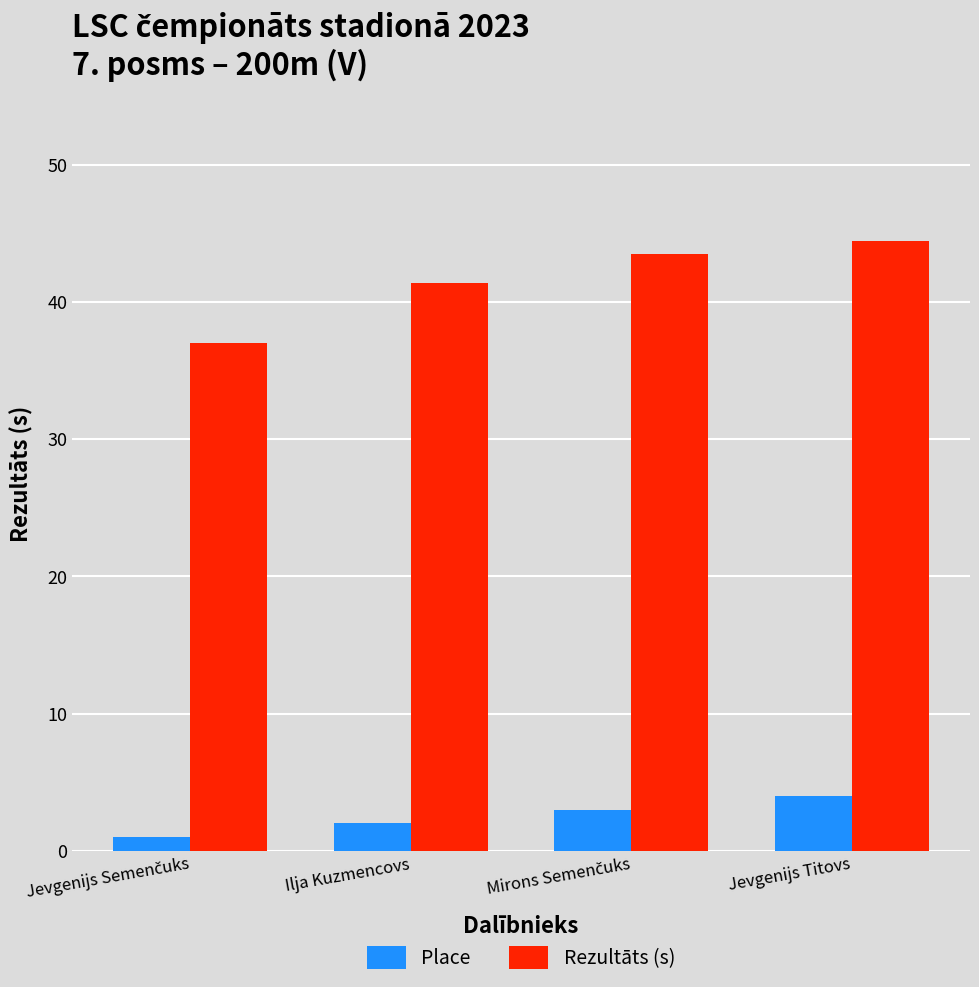

What are all the series names shown in the legend?

Place, Rezultāts (s)